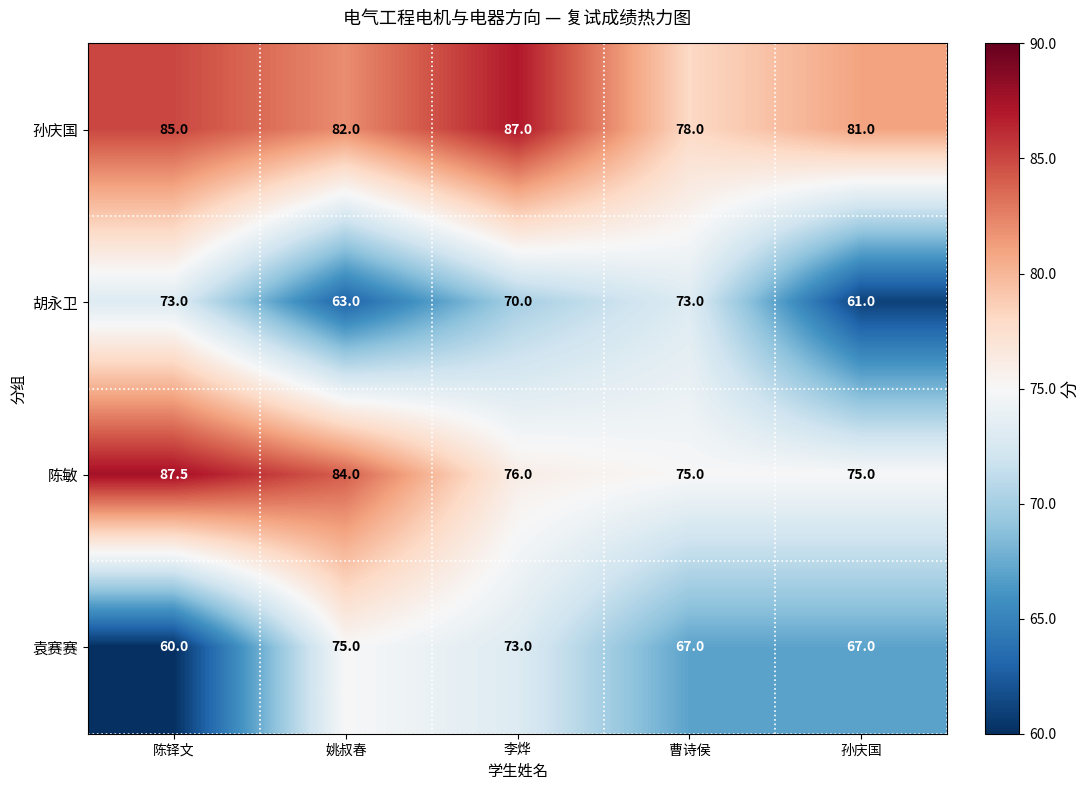

True or false: 胡永卫 has a value of 63.0 at 姚叔春.

True